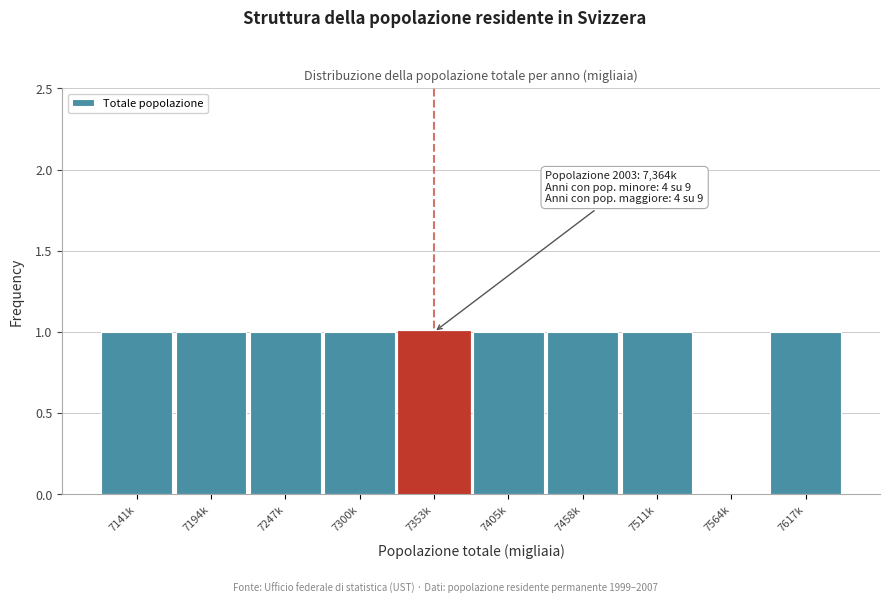

Reading left to right, what are all the values shown in this chart?

7141k=1	7194k=1	7247k=1	7300k=1	7353k=1	7405k=1	7458k=1	7511k=1	7564k=0	7617k=1